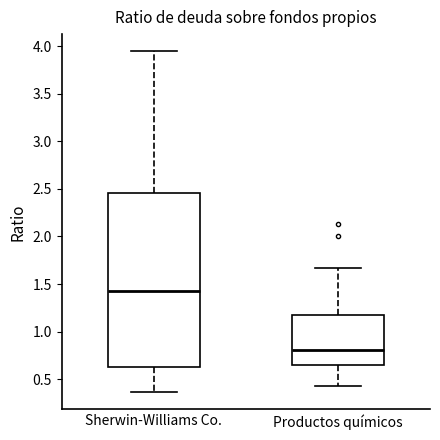

Where does the lower whisker of the box for Productos químicos end on the y-axis? The values are not printed on the chart, so give them approximately, as read against the axis.

0.45